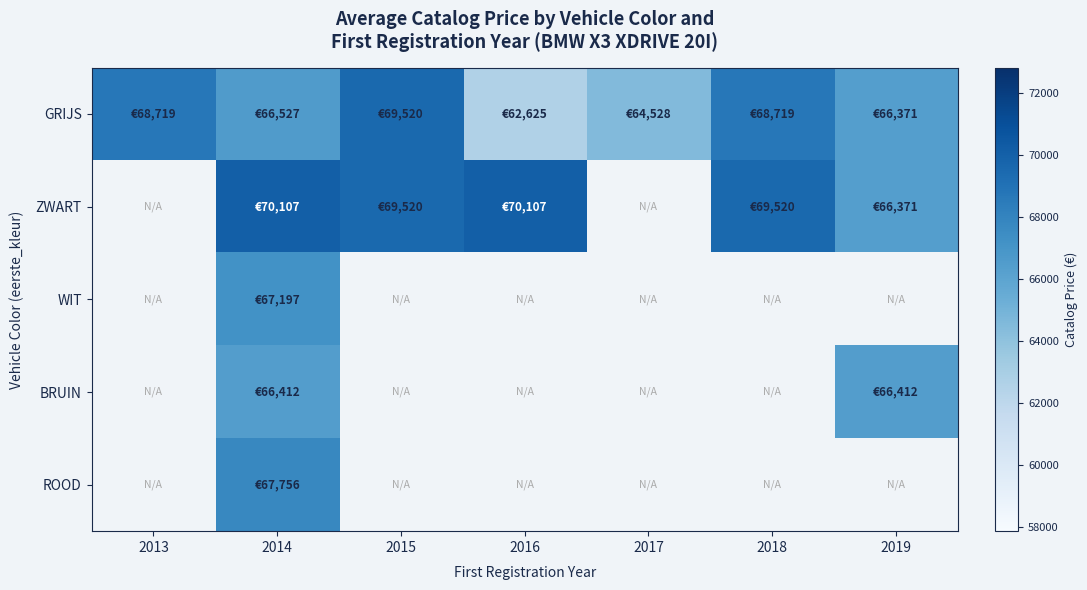

How many values in the GRIJS series are below 66527?

3